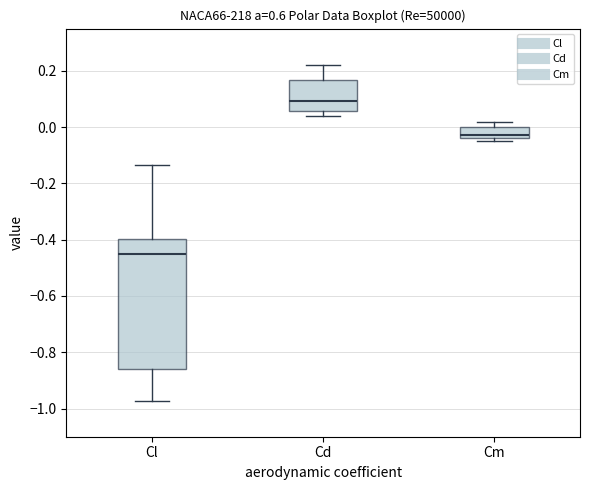

Which box's median line is the highest?

Cd